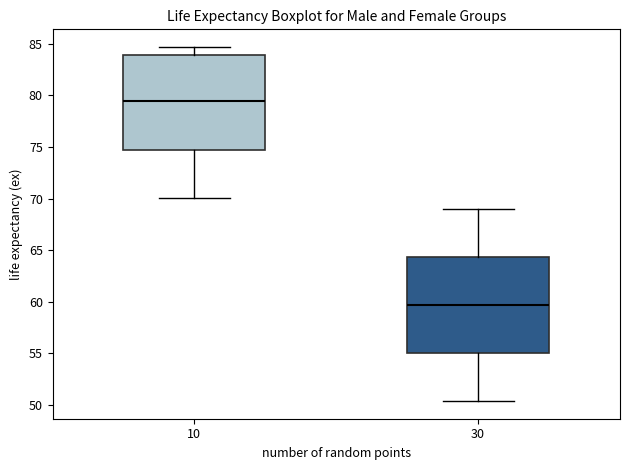

Which box has the highest median line?

10